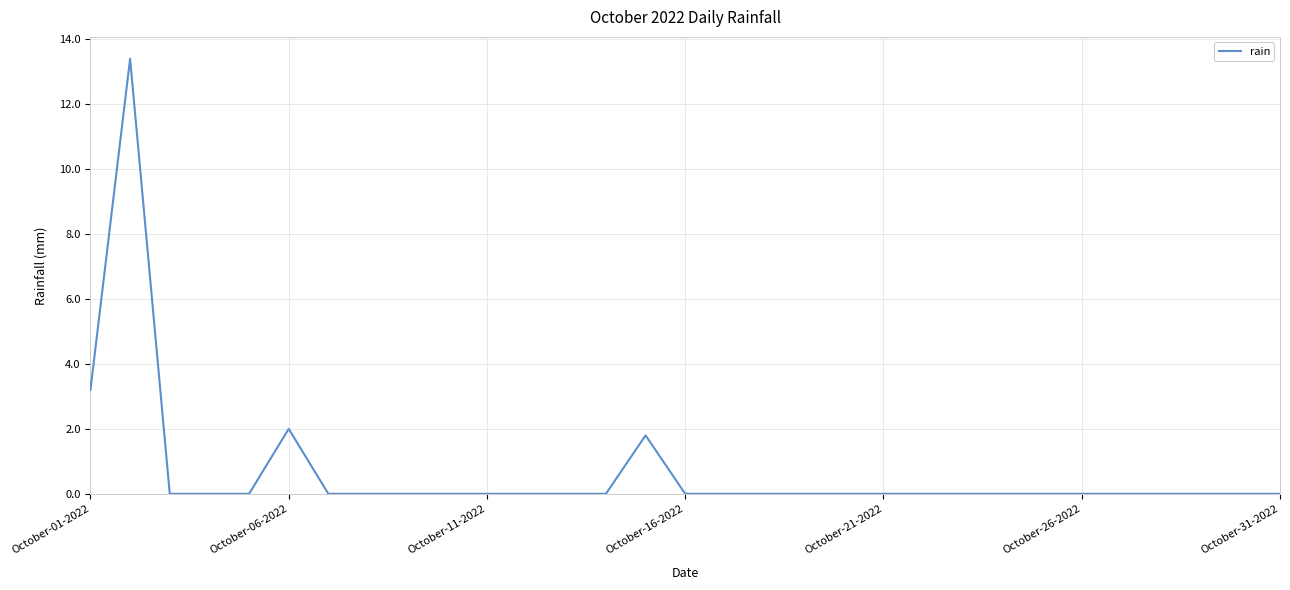

What is the maximum value shown in the chart?

13.4